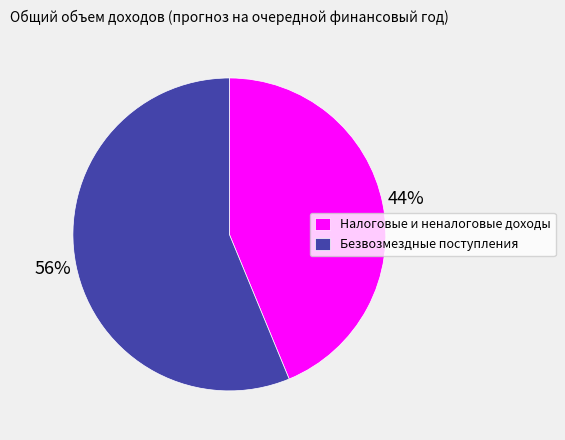

Which category accounts for the majority?

Безвозмездные поступления